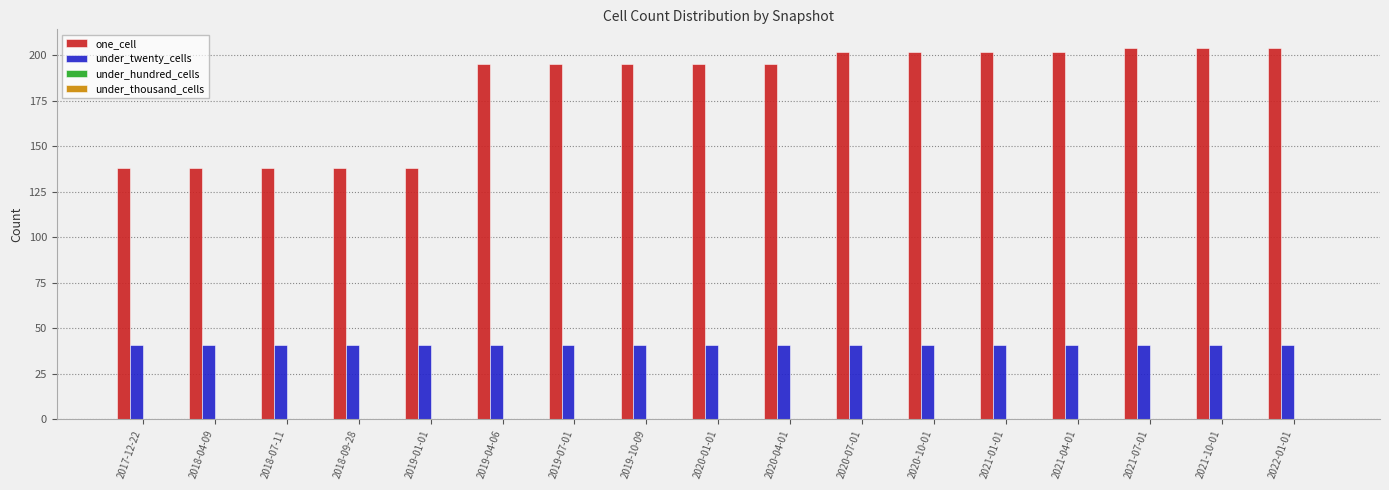

The value of under_twenty_cells at 2018-04-09 is 16. True or false?

False